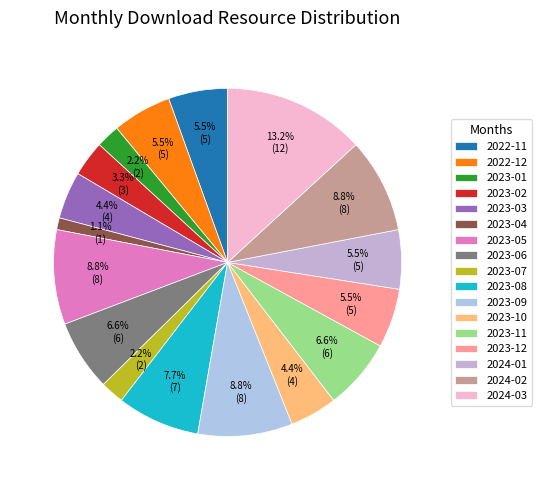

To the nearest percent, what percentage of the pie is 2024-03?

13%